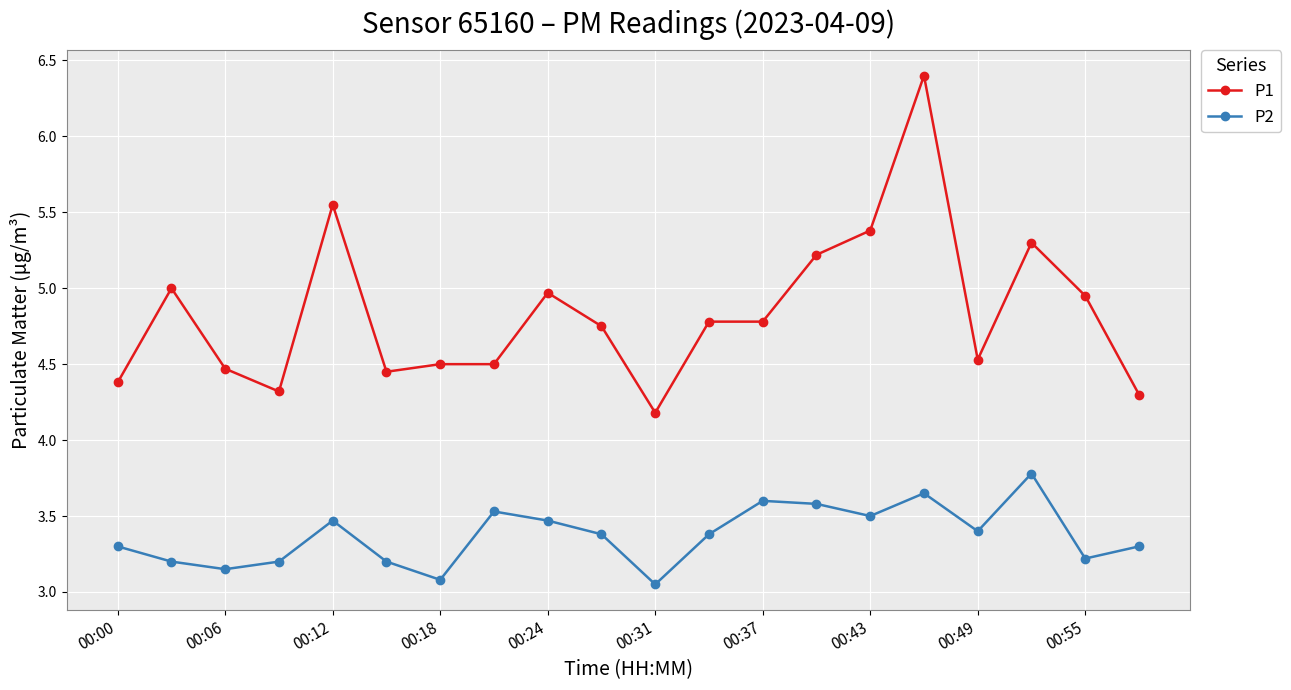

In P2, how many points are higher than both neighbors (excluding endpoints)?

5